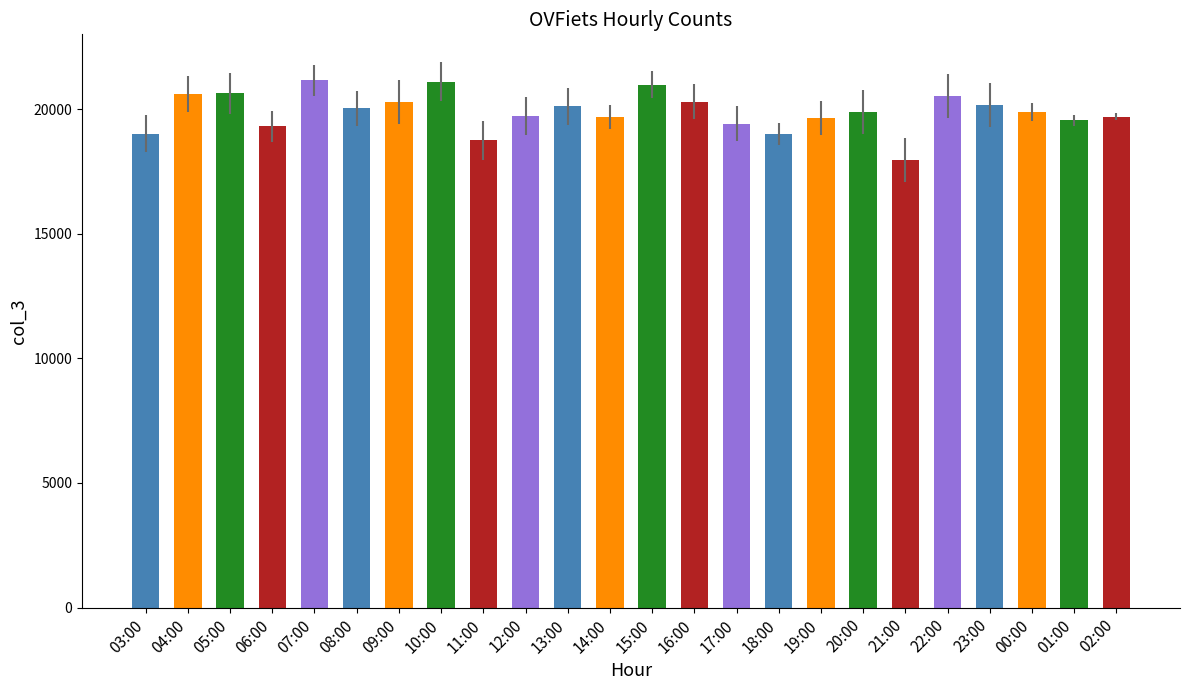

What is the label of the 19th bar from the right?

08:00